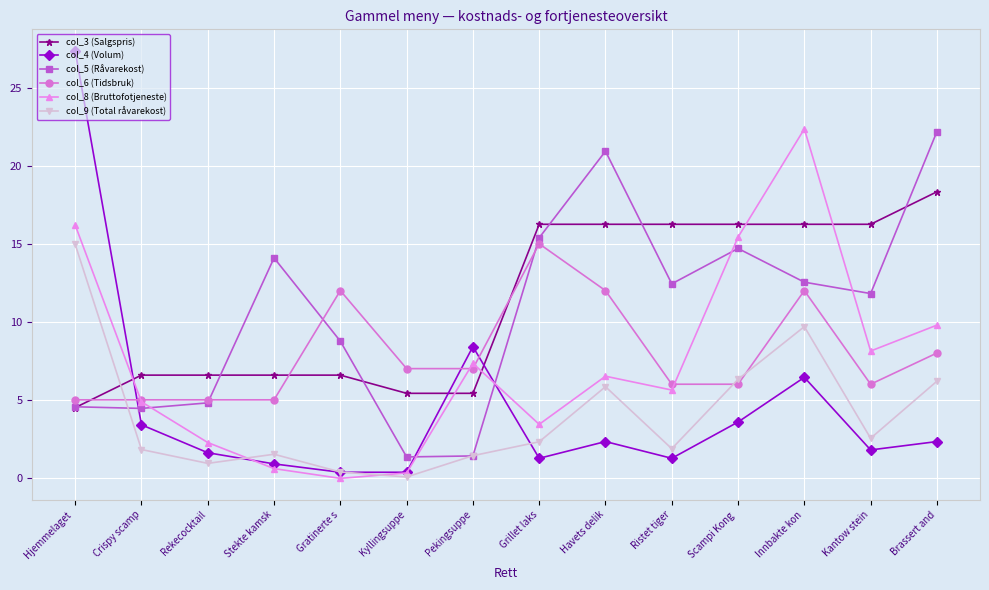

What position from the left is Pekingsuppe?

7